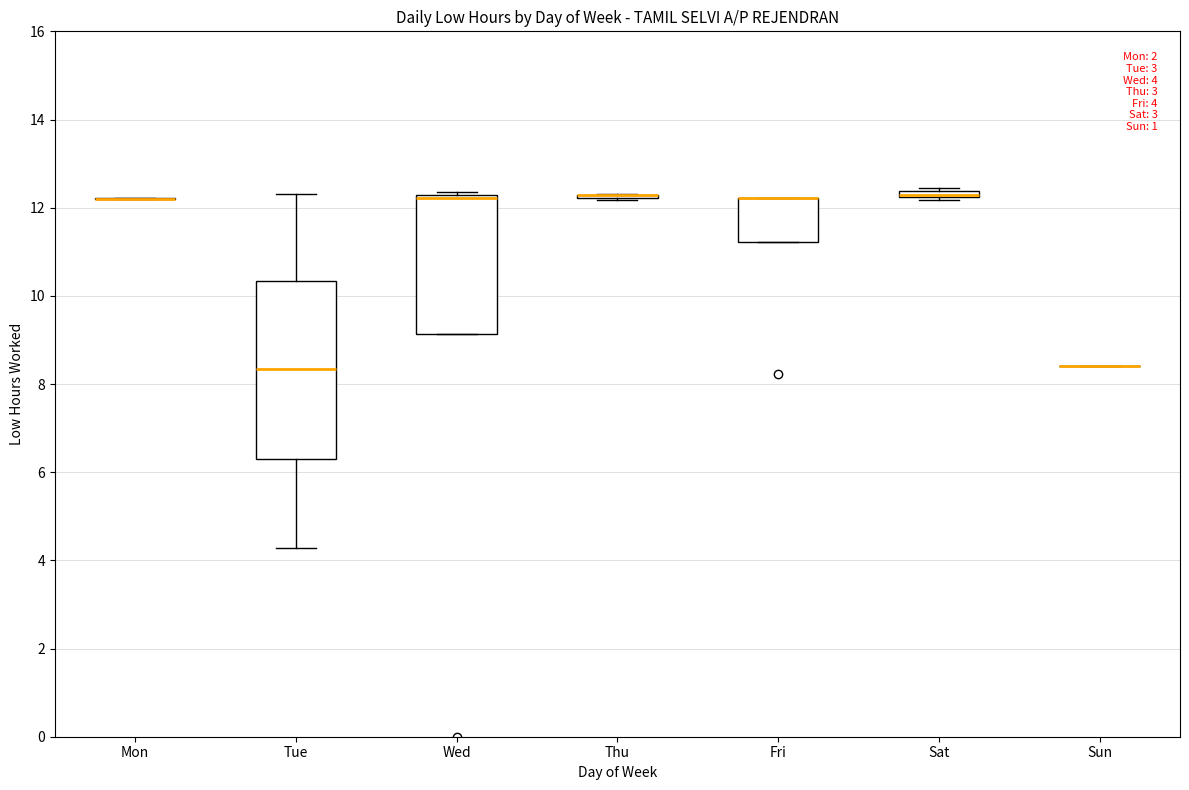

Comparing the boxes themselves (not the whiskers), which one is the tallest?

Tue